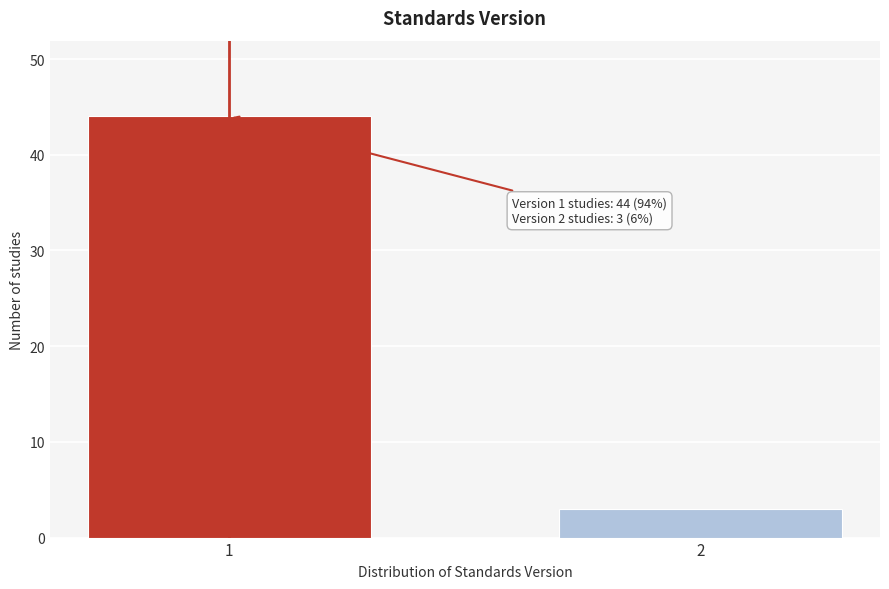

Reading left to right, what are all the values shown in this chart?

44	3